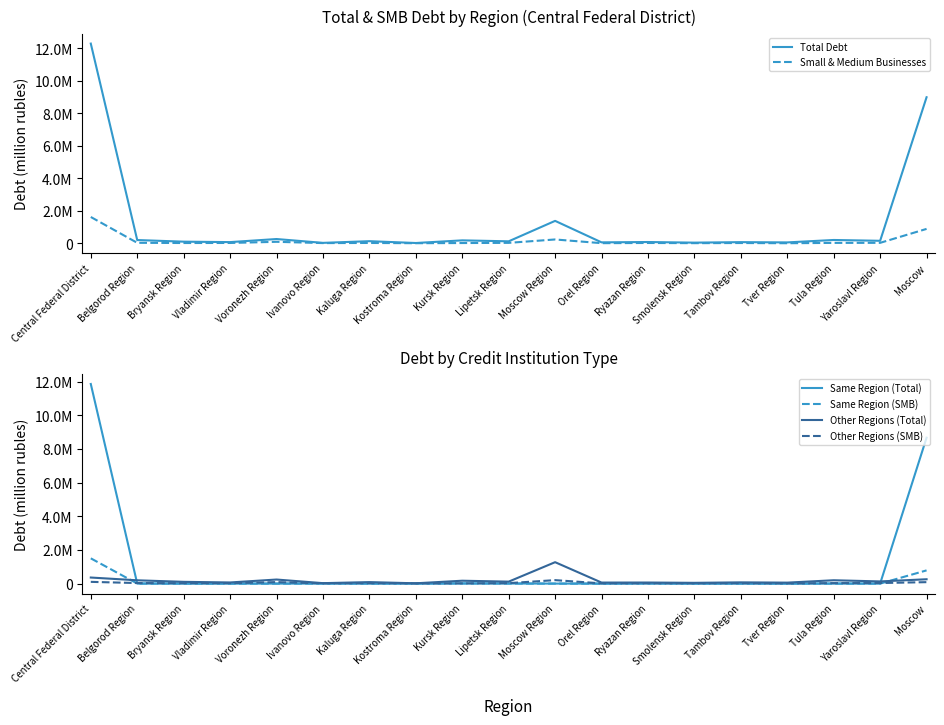

Which series has the largest total across all categories?

Total Debt